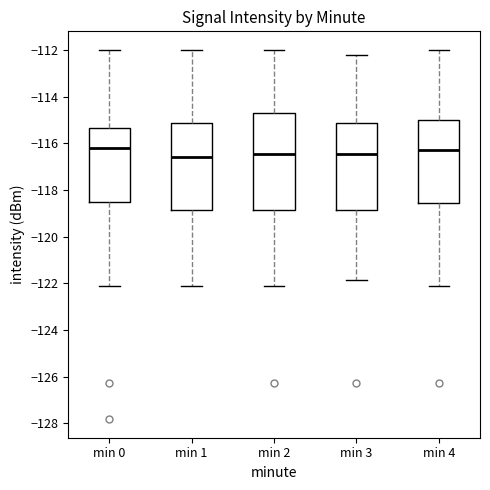

Where does the median line of the box for min 1 sit on the y-axis? The values are not printed on the chart, so give them approximately, as read against the axis.

-116.6